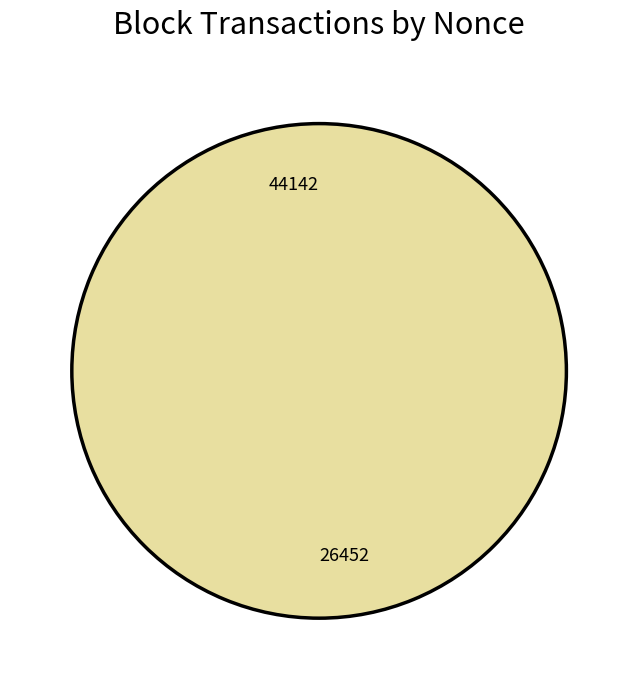

To the nearest percent, what is the combined percentage of 26452 and 44142?

100%